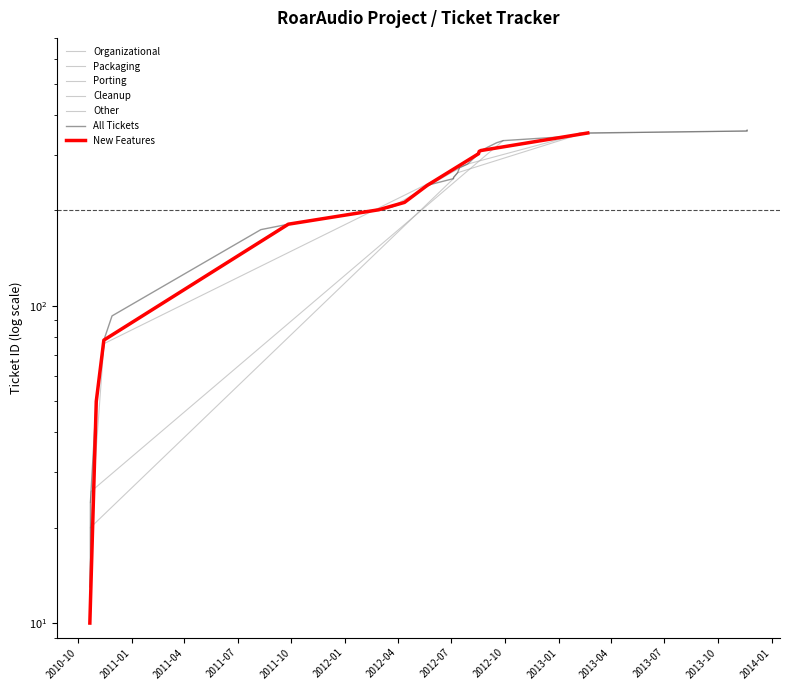

Reading left to right, list all the values displayed in this chart.

13	16	17	19	20	24	26	50	75	76	78	93	174	181	201	205	212	240	252	253	254	263	272	273	280	302	303	307	309	327	332	342	347	348	349	350	351	356	358